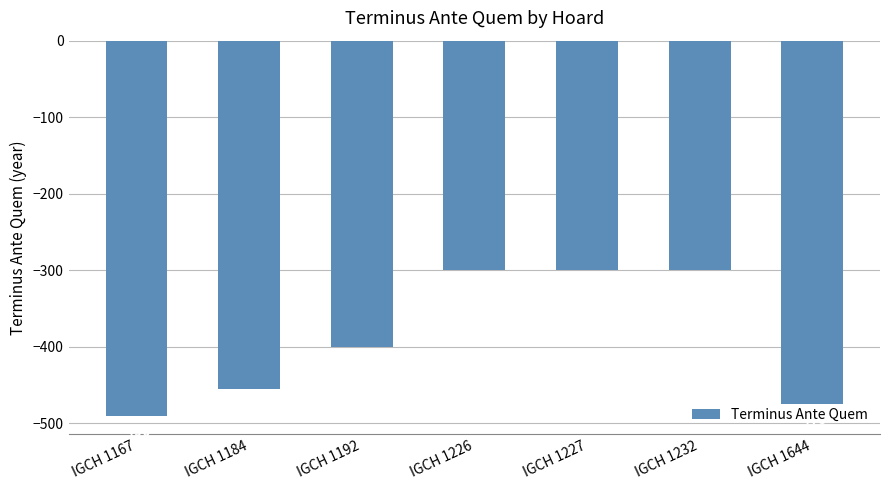

At which label does the data first exceed -400?

IGCH 1226